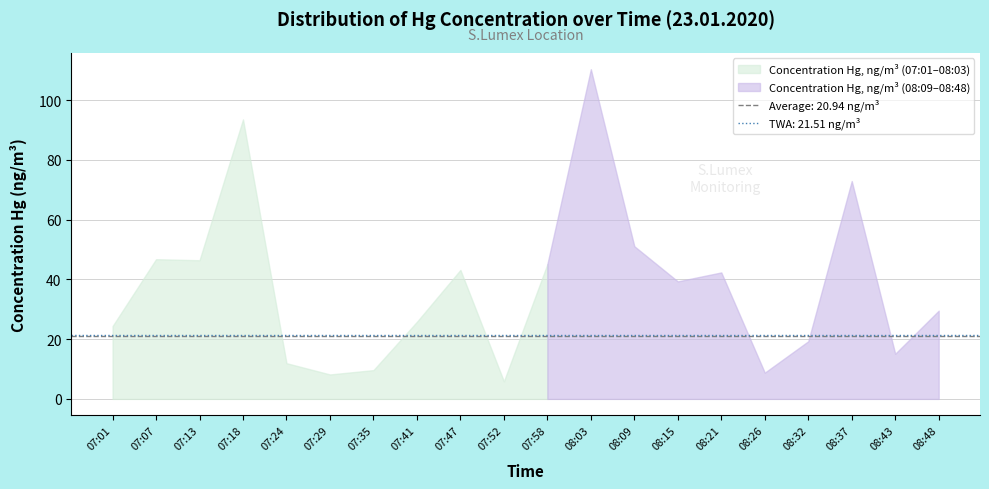

What is the difference between the maximum and minimum values?

104.5